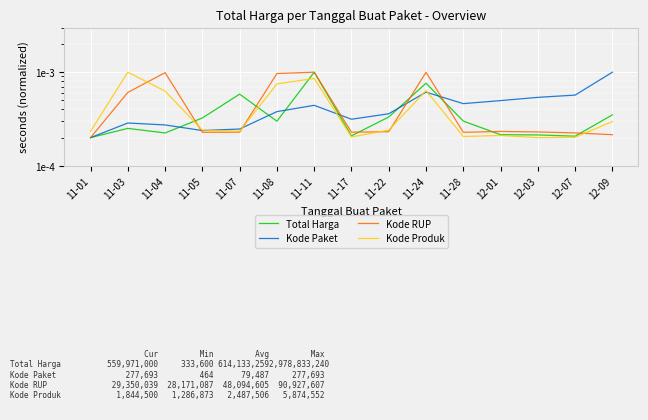

The value of Kode Paket at 11-28 is 0.0. True or false?

True